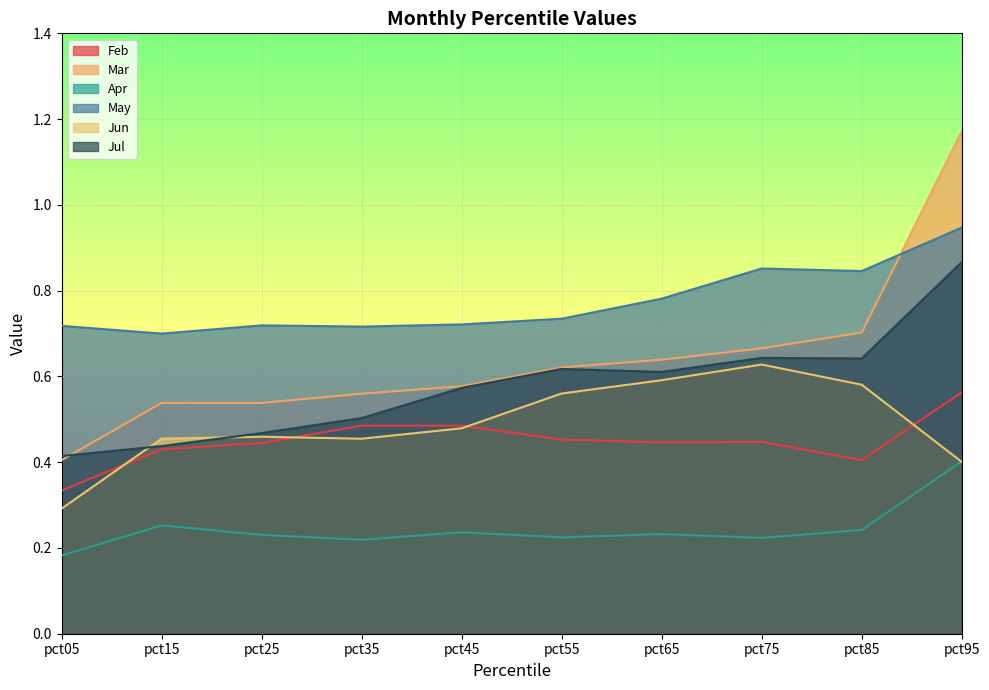

What is the difference between the maximum and second lowest values in the Jun series?

0.2